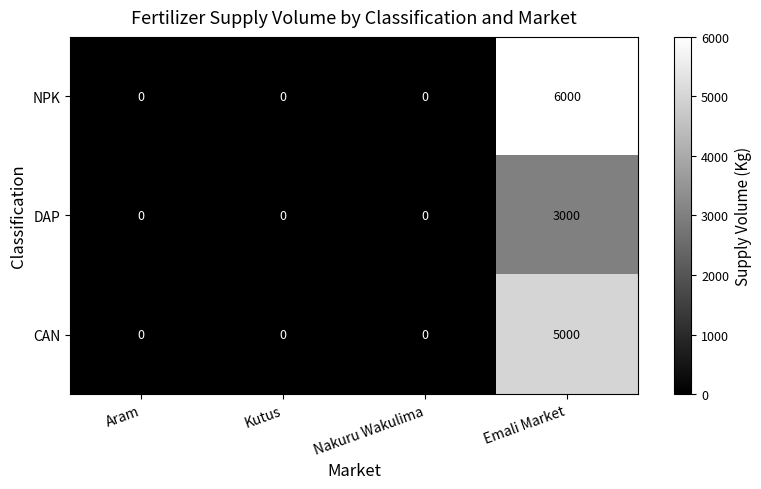

Which series has the widest spread of values?

NPK